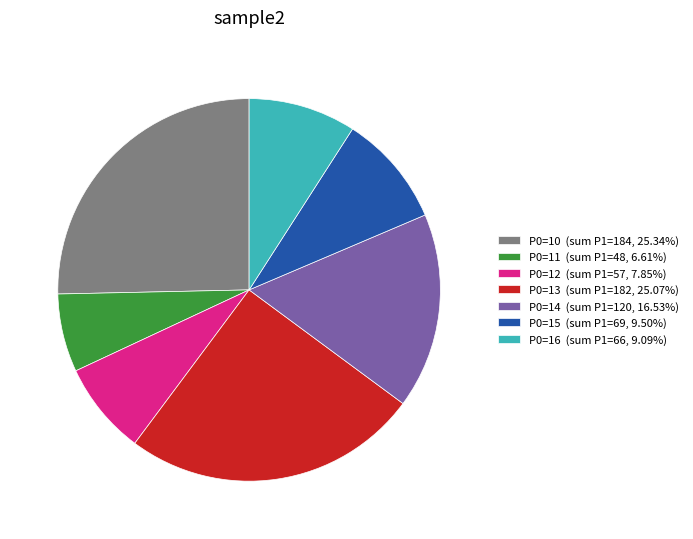

Is the sum of P0=12 (sum P1=57, 7.85%) and P0=15 (sum P1=69, 9.50%) greater than half?

No